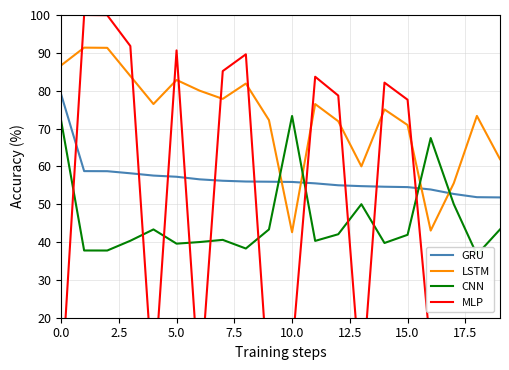

What is the difference between the maximum and minimum values in the MLP series?

99.7